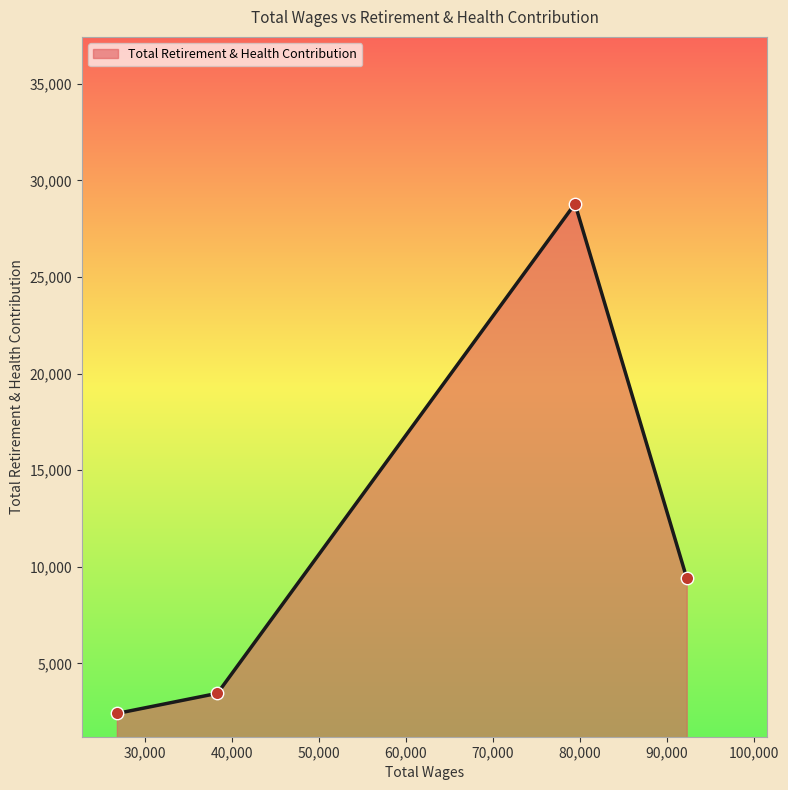

What is the sum of all values?

44056